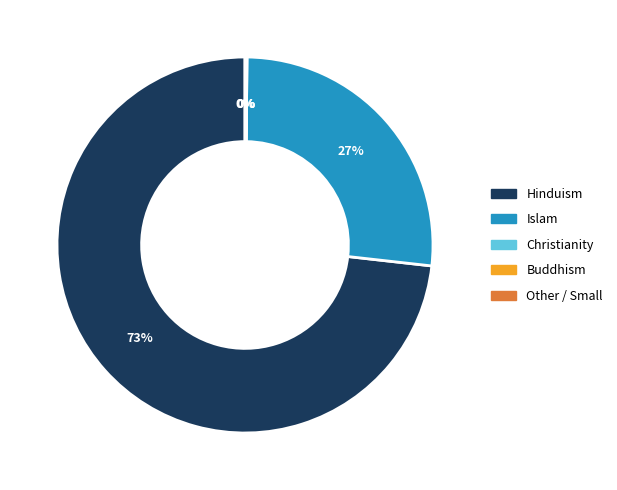

To the nearest percent, what is the difference between the largest and smallest slice percentages?

73%